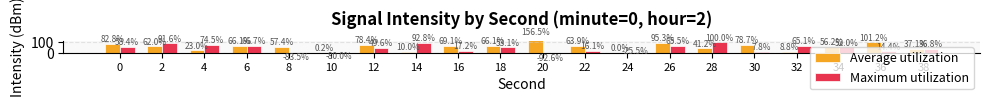

How many bars are there in total?

40